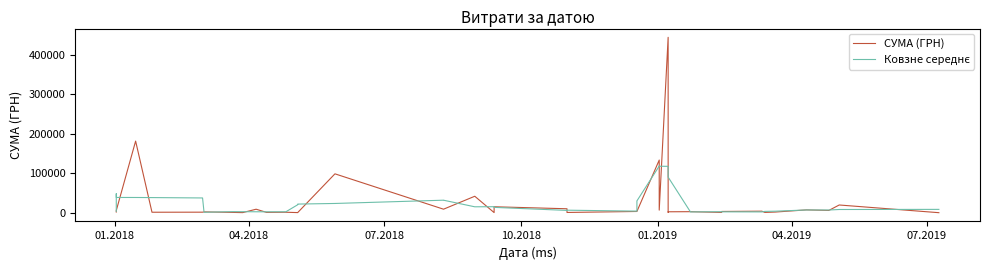

What is the sum of all Ковзне середнє values?

1060268.0